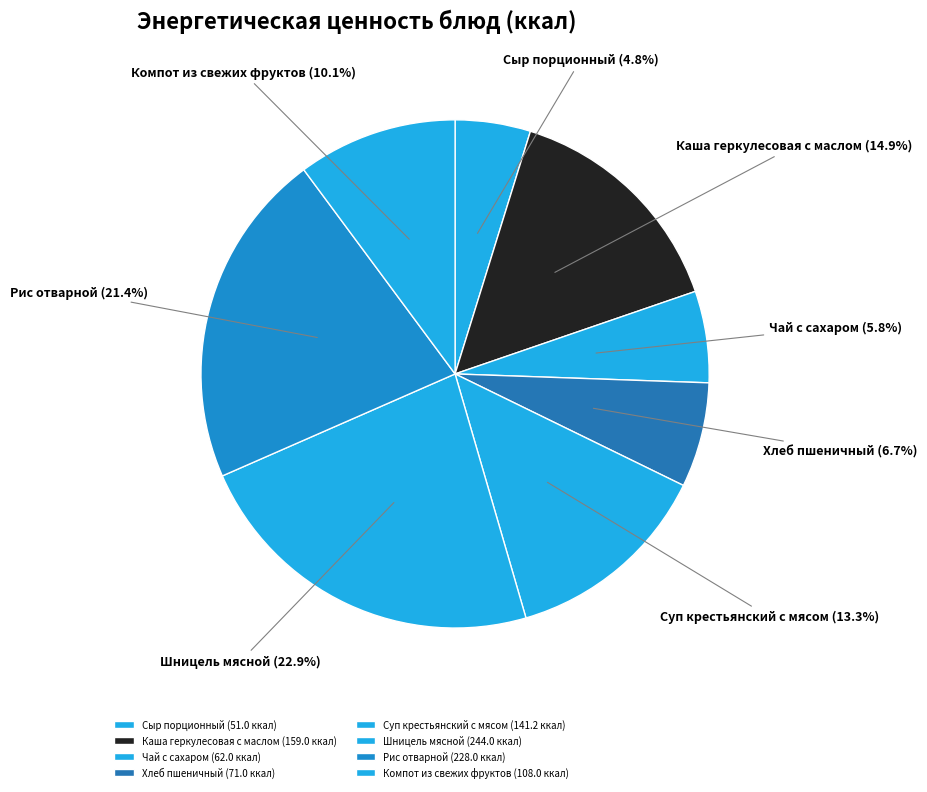

What percentage is the Шницель мясной slice, to the nearest percent?

23%